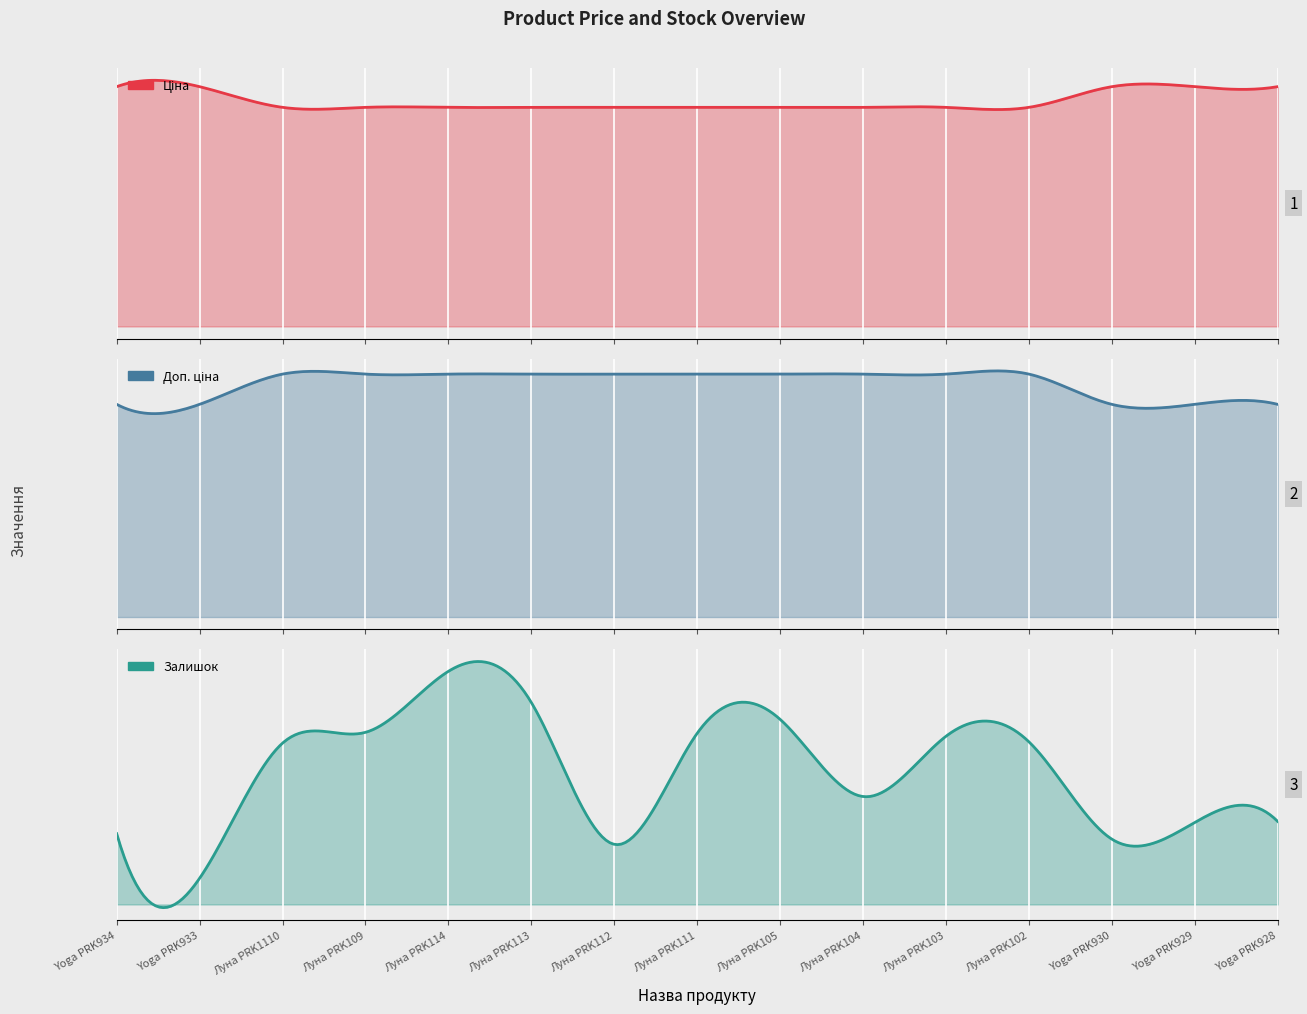

At Yoga PRK933, list the series in order from smallest to largest.

Залишок, Ціна, Доп. ціна